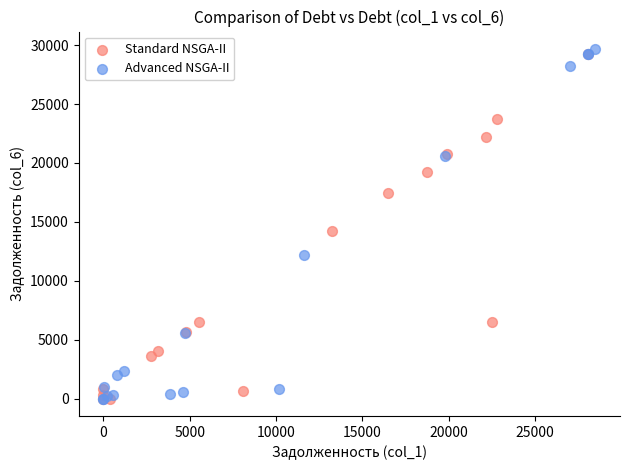

Which series contains the highest Y value?

Advanced NSGA-II